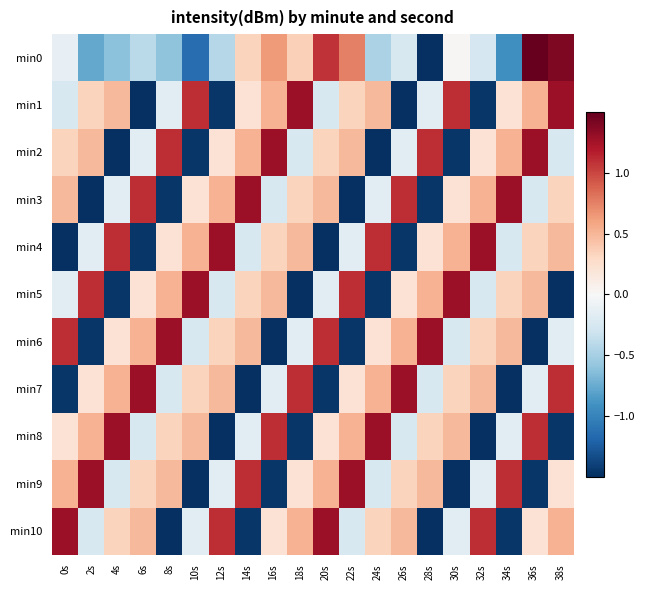

What is the minimum value shown in the chart?

-1.5